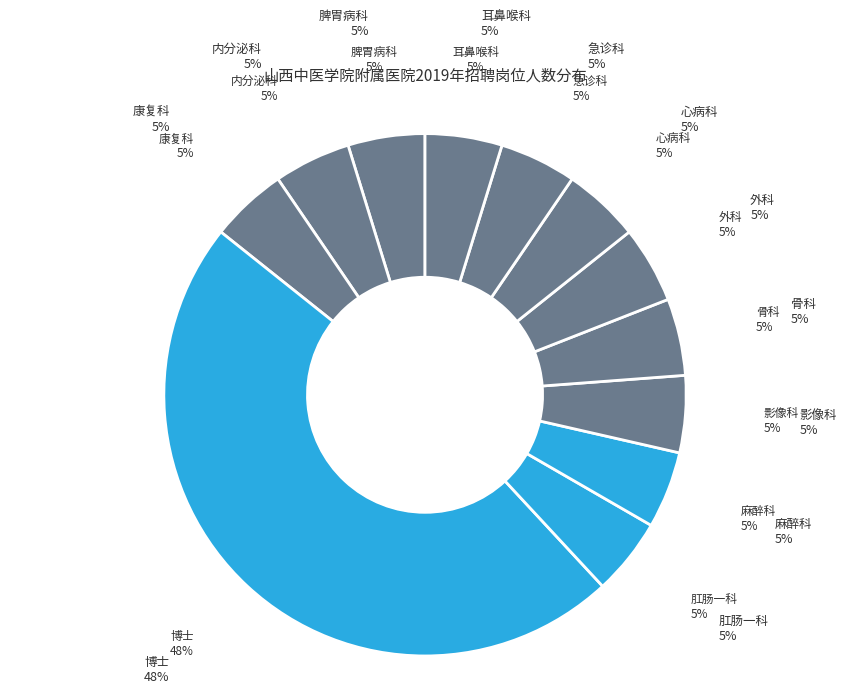

Count the number of slices in the pie.

12